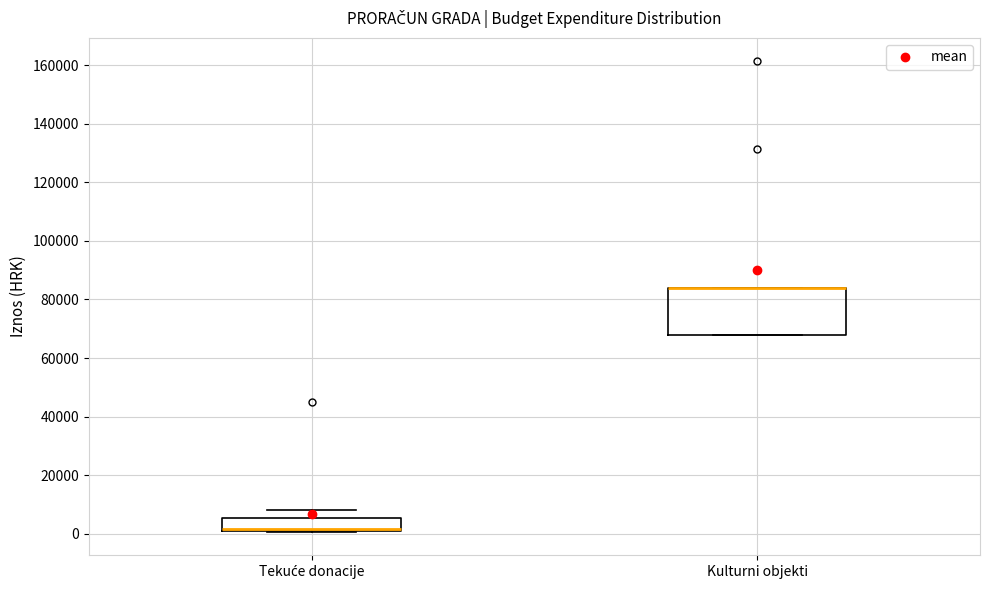

Reading left to right, transcribe this box plot: for each box, give where its median line is, the range the box spans, and where its two whiskers end, as read against the y-axis. The values are not printed on the chart, so give them approximately, as read against the axis.

Tekuće donacije: median 2000 (drawn on the box's lower edge), box 0 to 6000, whiskers 0 to 8000
Kulturni objekti: median 84000 (drawn on the box's upper edge), box 68000 to 84000, whiskers 68000 to 84000